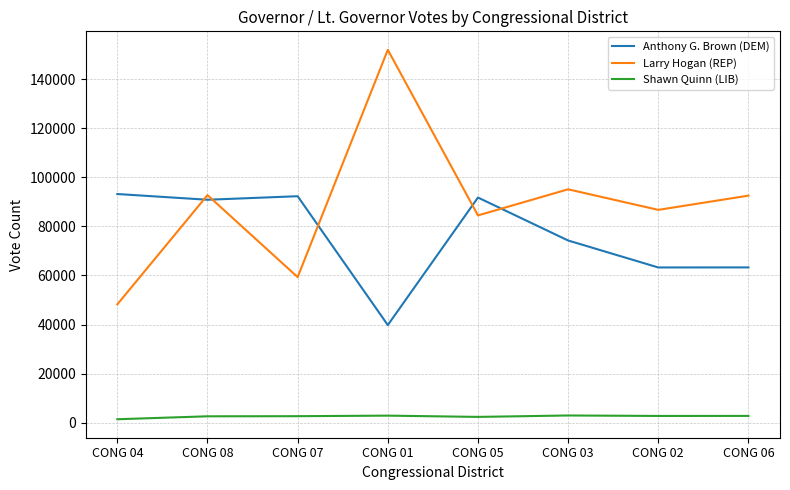

True or false: Larry Hogan (REP) has more than 1 points higher than both neighbors.

True